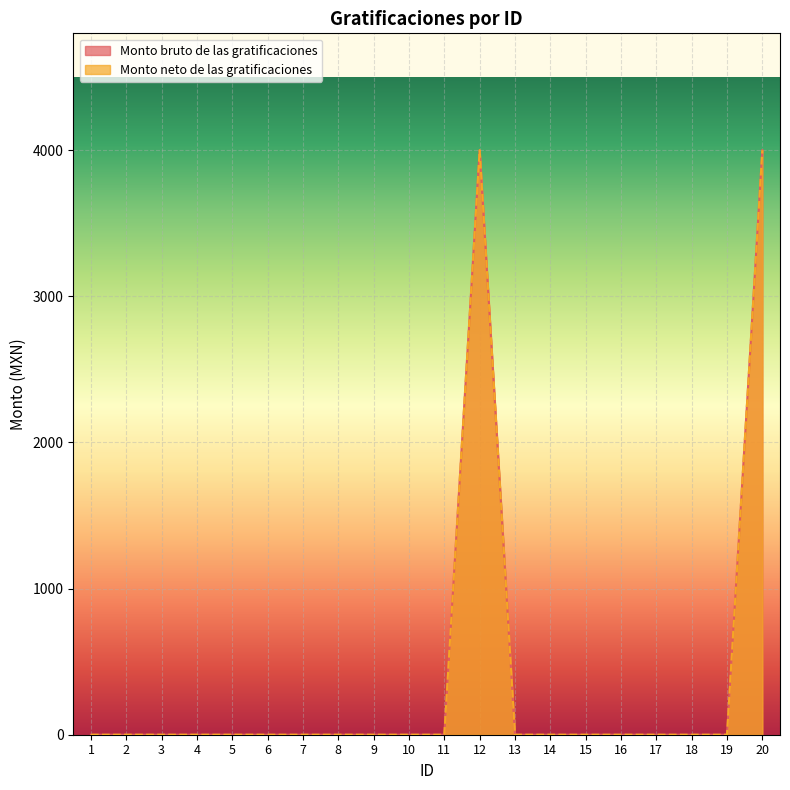

Which series has the largest range (max minus min)?

Monto bruto de las gratificaciones